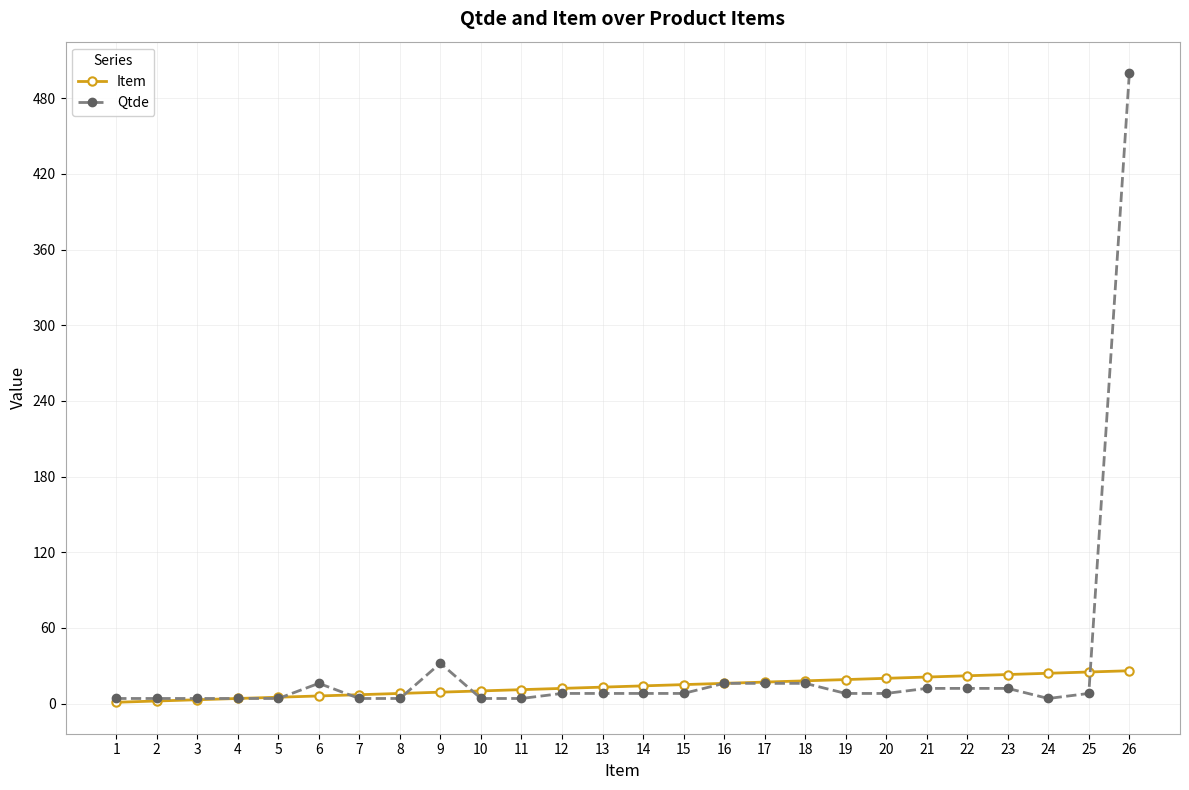

What is the average value of the Qtde series?

28